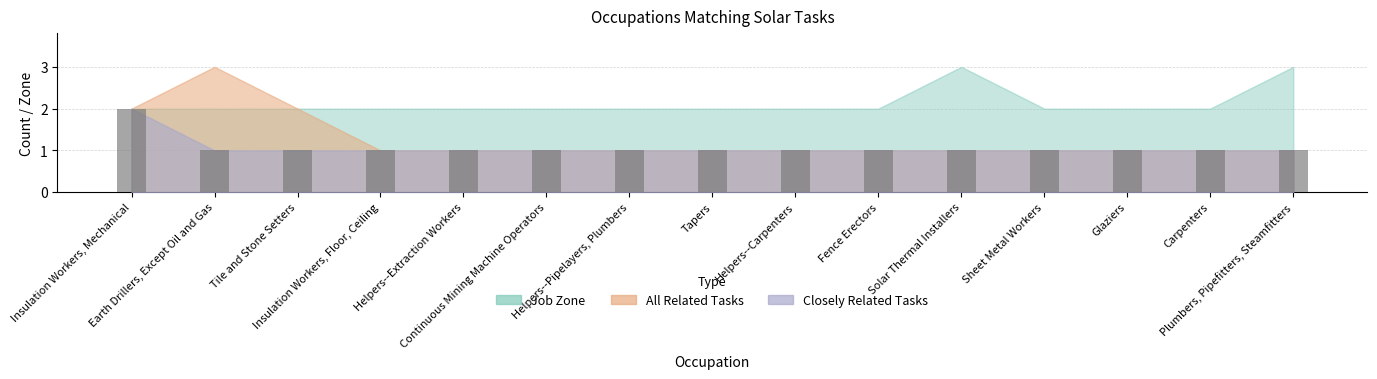

How many bars are there in total?

15